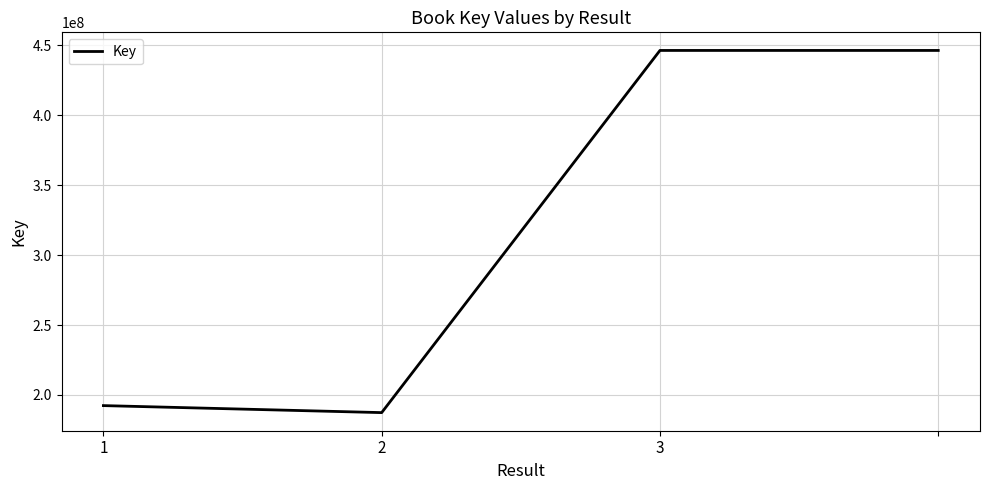

What is the difference between the maximum and minimum values?

258925452